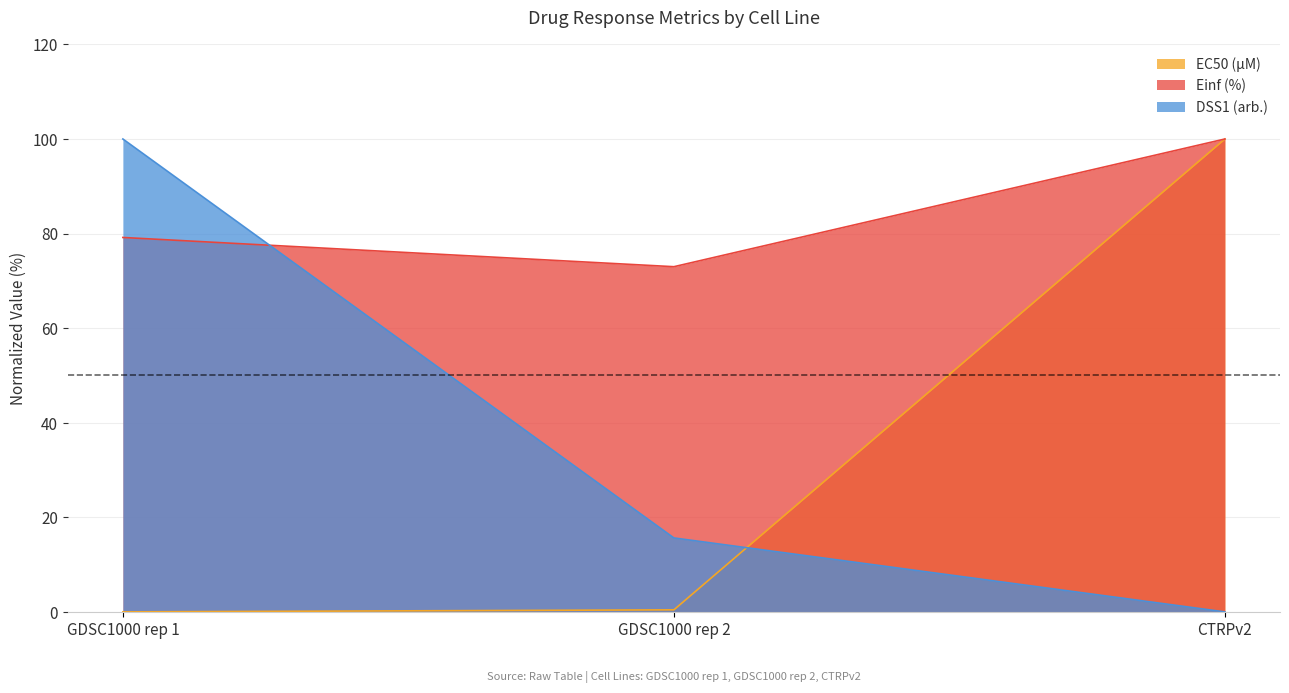

True or false: EC50 (µM) has a value of 56.6 at CTRPv2.

False